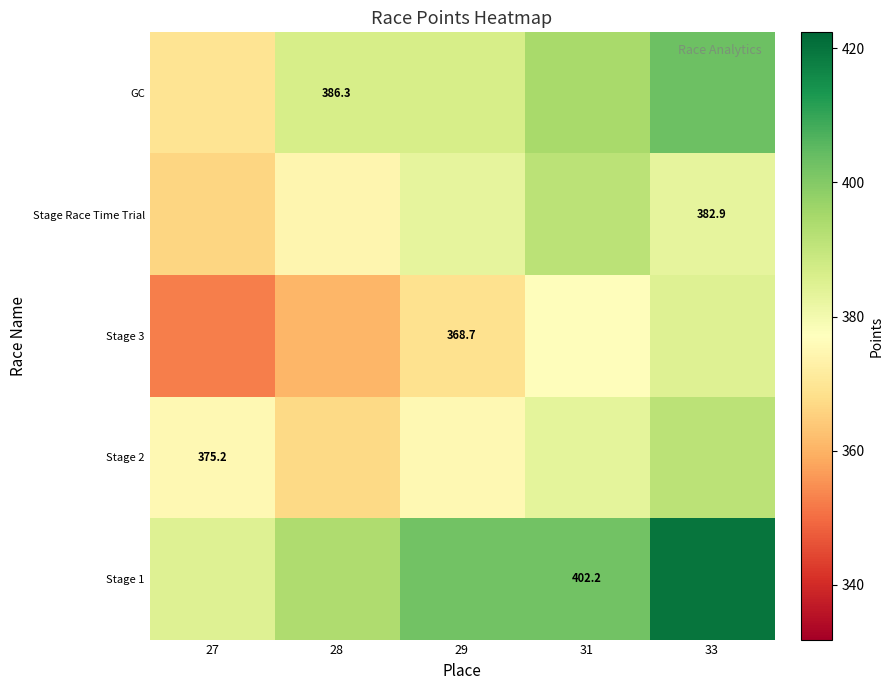

What is the difference between the maximum and minimum values in the Stage 3 series?

32.0